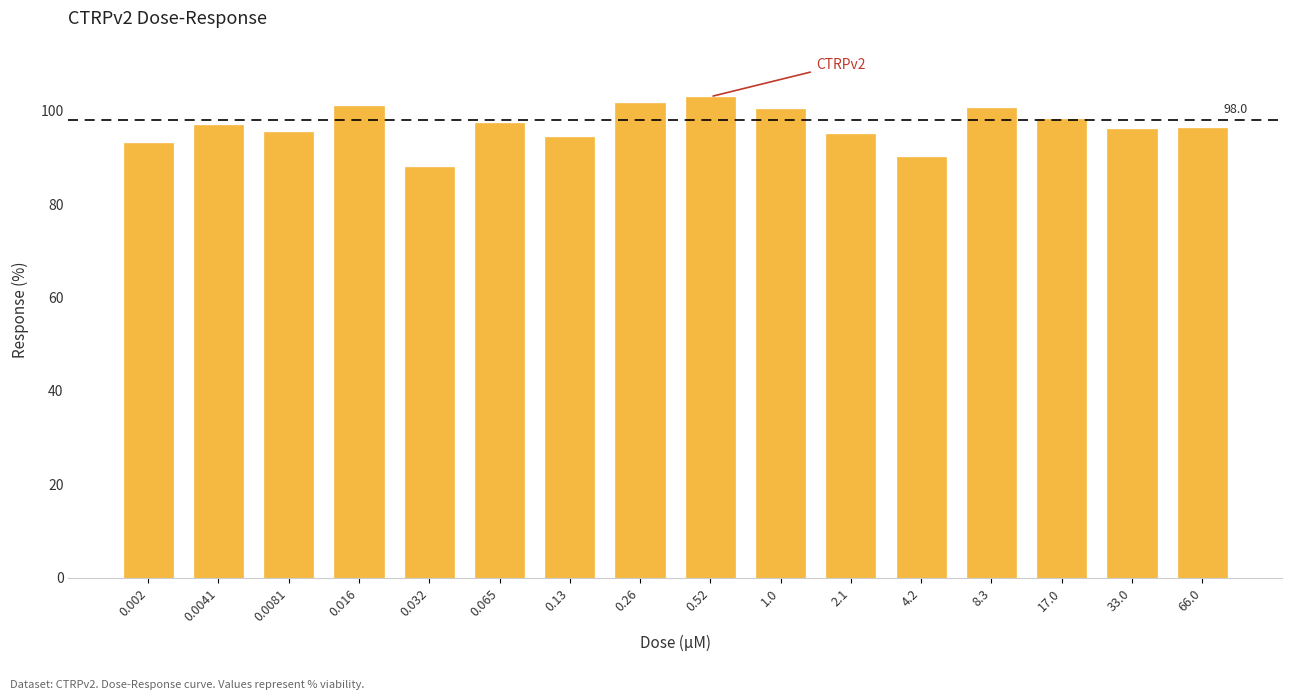

What is the label of the 12th bar from the left?

4.2